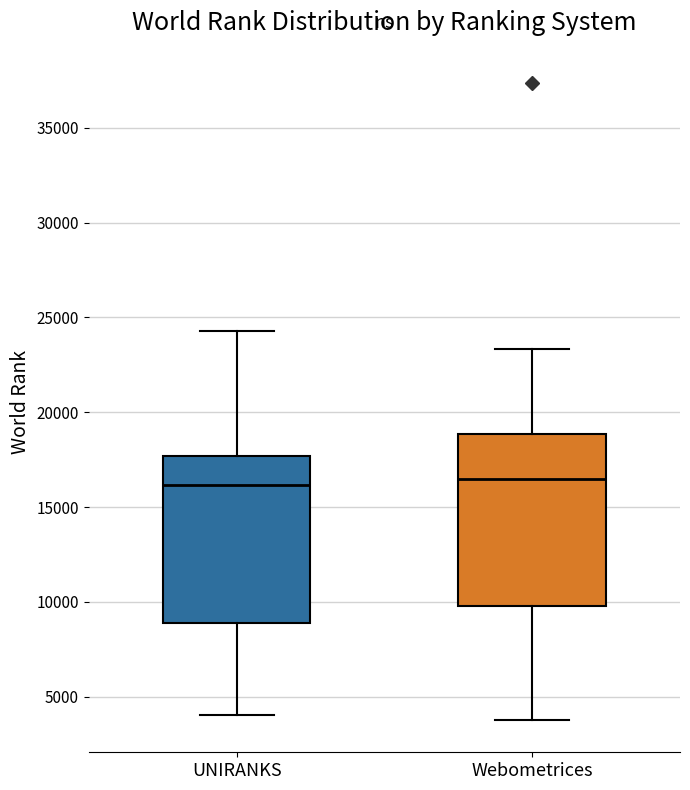

Reading left to right, read every box against the y-axis: the position of its median line, the range the box covers, and the ends of its whiskers. The values are not printed on the chart, so give them approximately, as read against the axis.

UNIRANKS: median 16000, box 9000 to 17500, whiskers 4000 to 24500
Webometrices: median 16500, box 10000 to 19000, whiskers 3500 to 23500